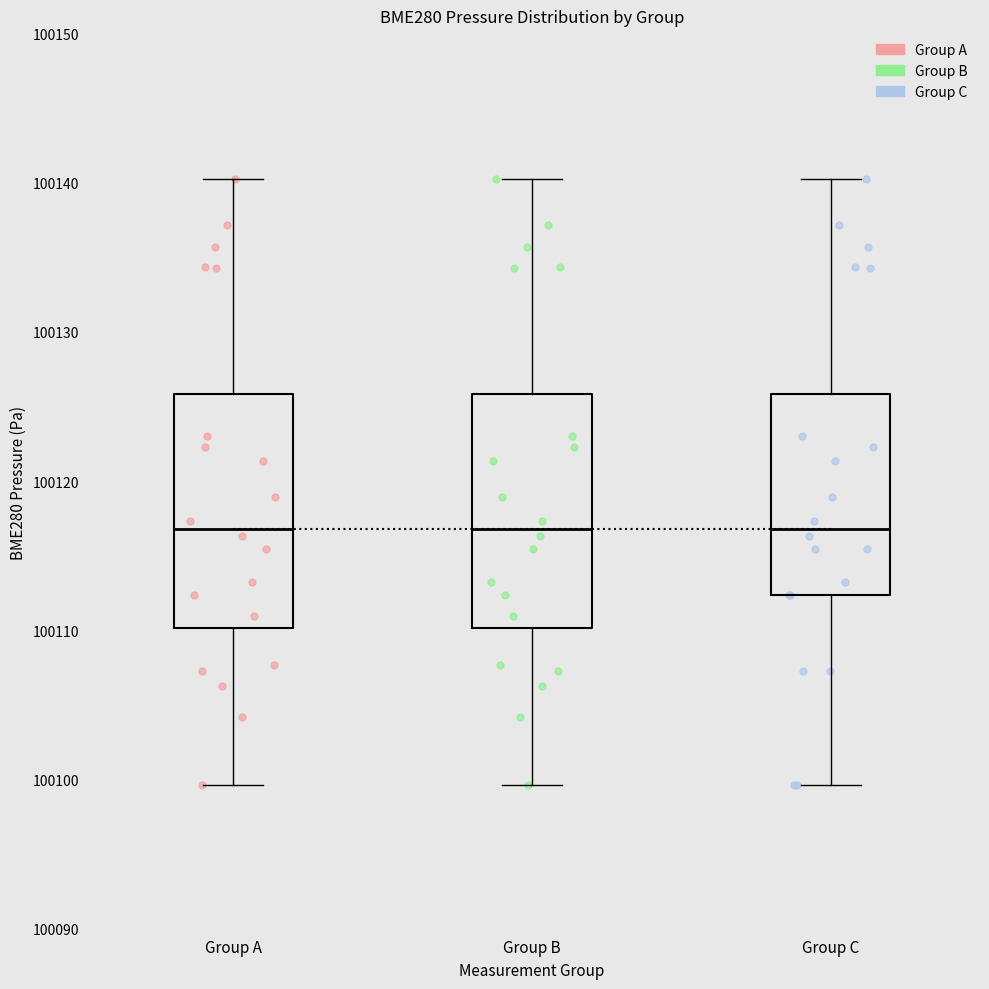

Where does the upper whisker of the box for Group B end on the y-axis? The values are not printed on the chart, so give them approximately, as read against the axis.

100140